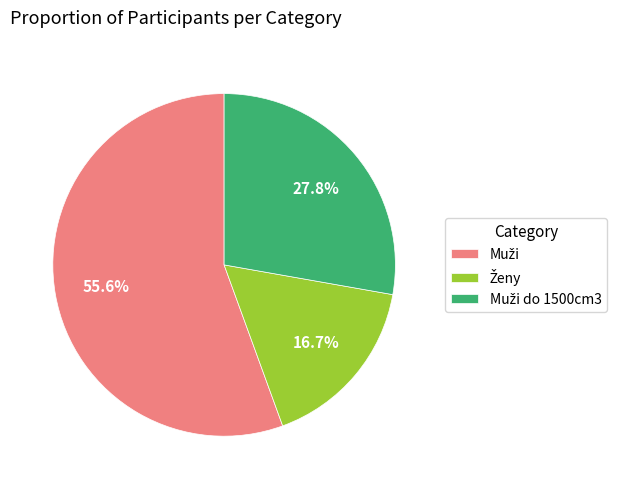

Is there a majority slice in this chart?

Yes